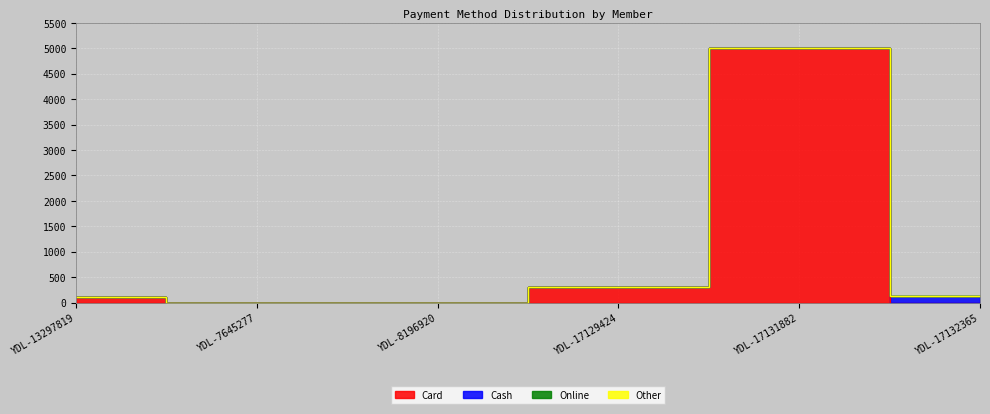

What position from the right is YDL-17131882?

2